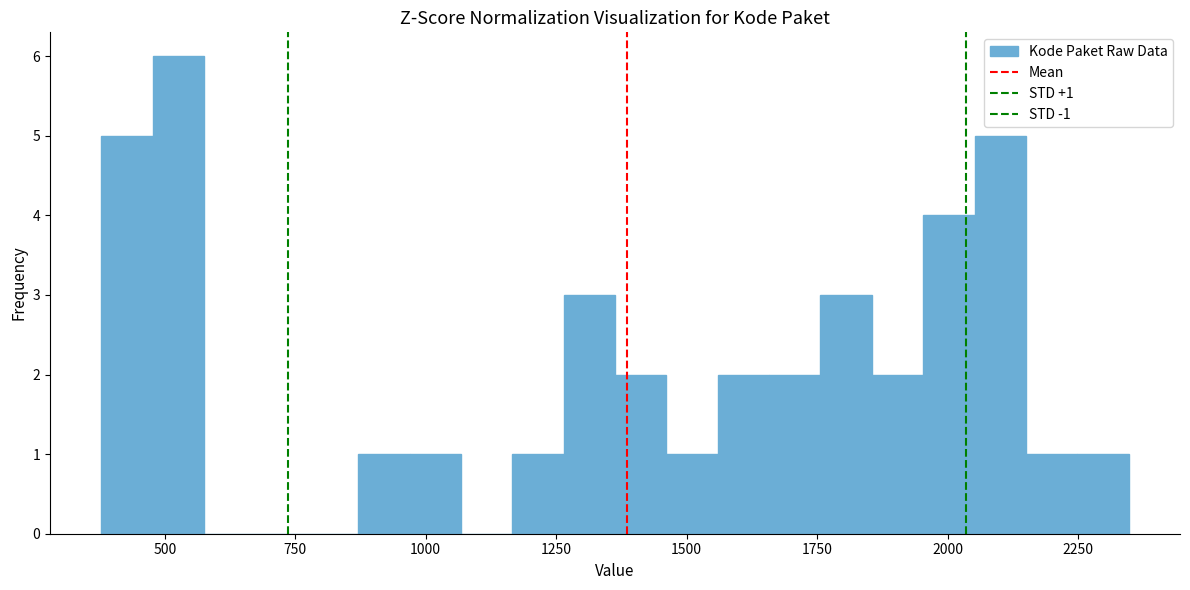

Around what value on the x-axis is the tallest bar? Give the approximate position of its centre, as read against the axis.

550